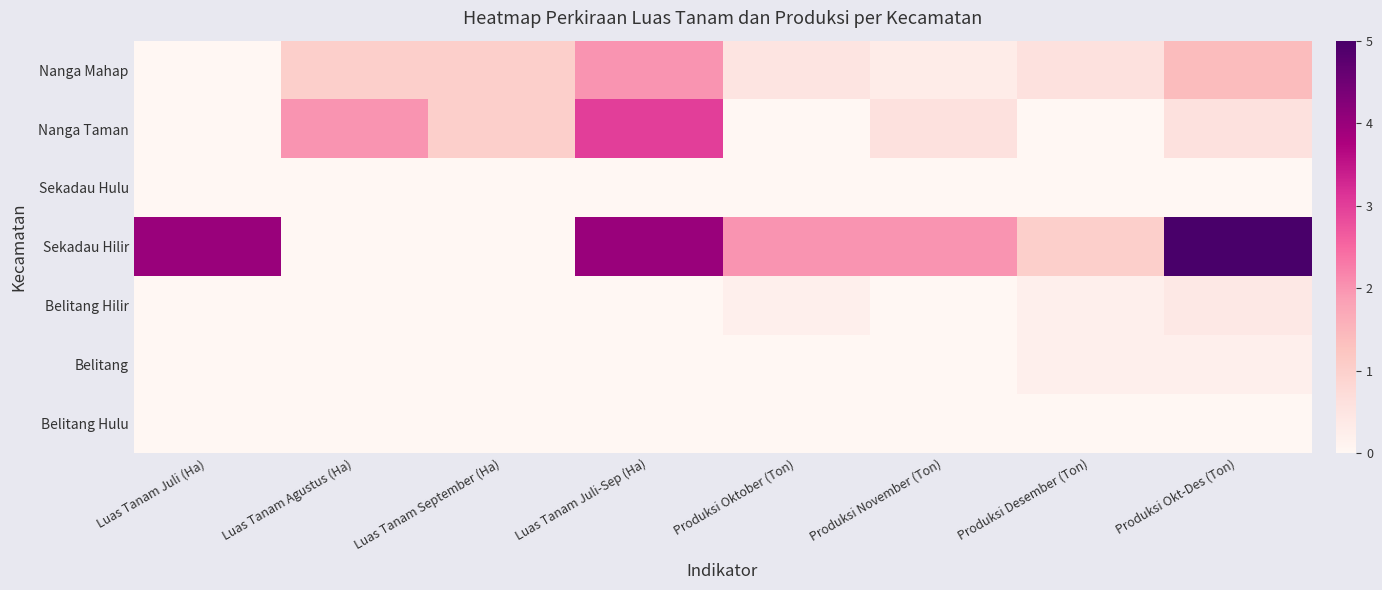

Which has a higher value, Luas Tanam Juli-Sep (Ha) or Produksi Okt-Des (Ton)?

Luas Tanam Juli-Sep (Ha)